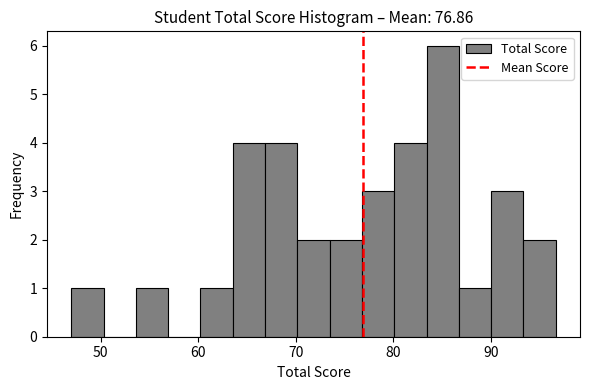

Read against the x-axis, roughly where is the centre of the tallest bar?

85